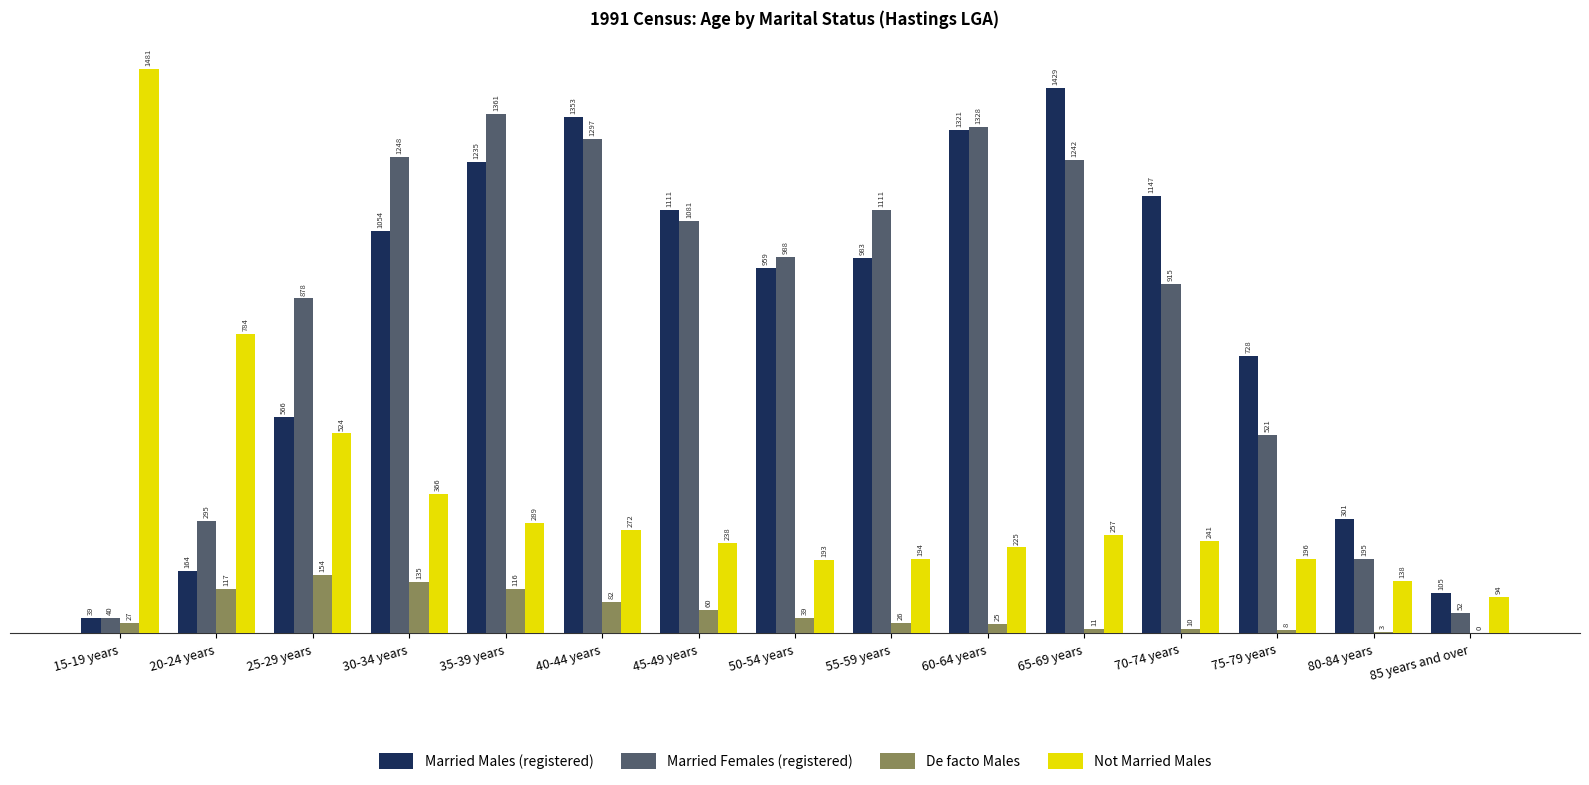

What is the average value of the Married Males (registered) series?

833